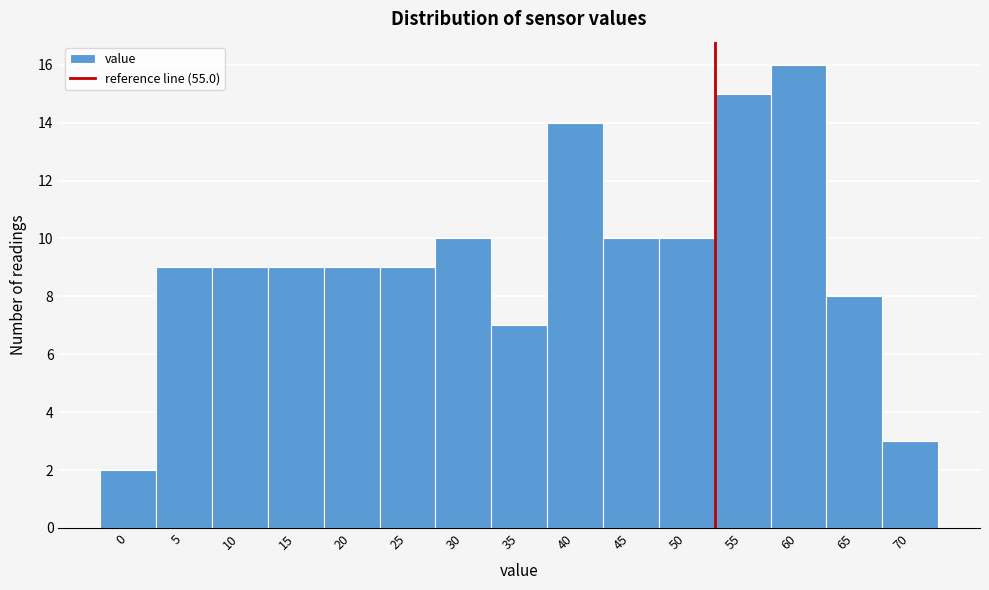

Reading left to right, transcribe all the data shown in this chart.

0=2	5=9	10=9	15=9	20=9	25=9	30=10	35=7	40=14	45=10	50=10	55=15	60=16	65=8	70=3